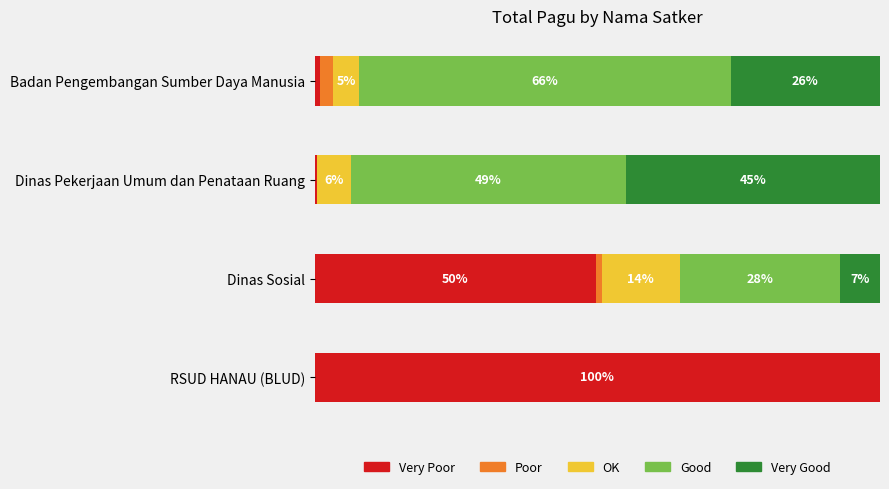

What are all the series names shown in the legend?

Very Poor, Poor, OK, Good, Very Good